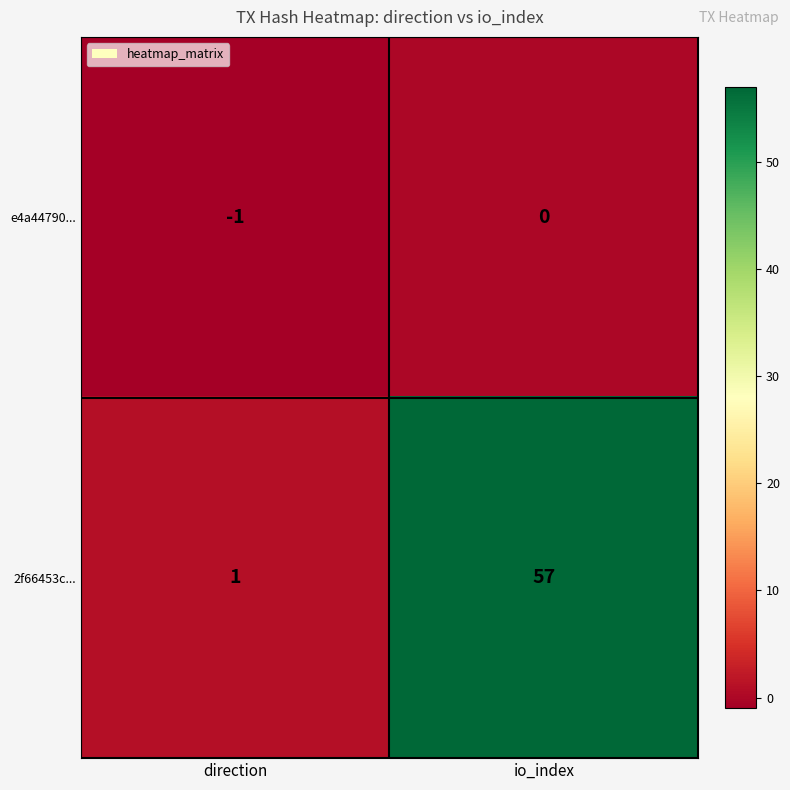

Rank the series by their average value, from highest to lowest.

2f66453c..., e4a44790...